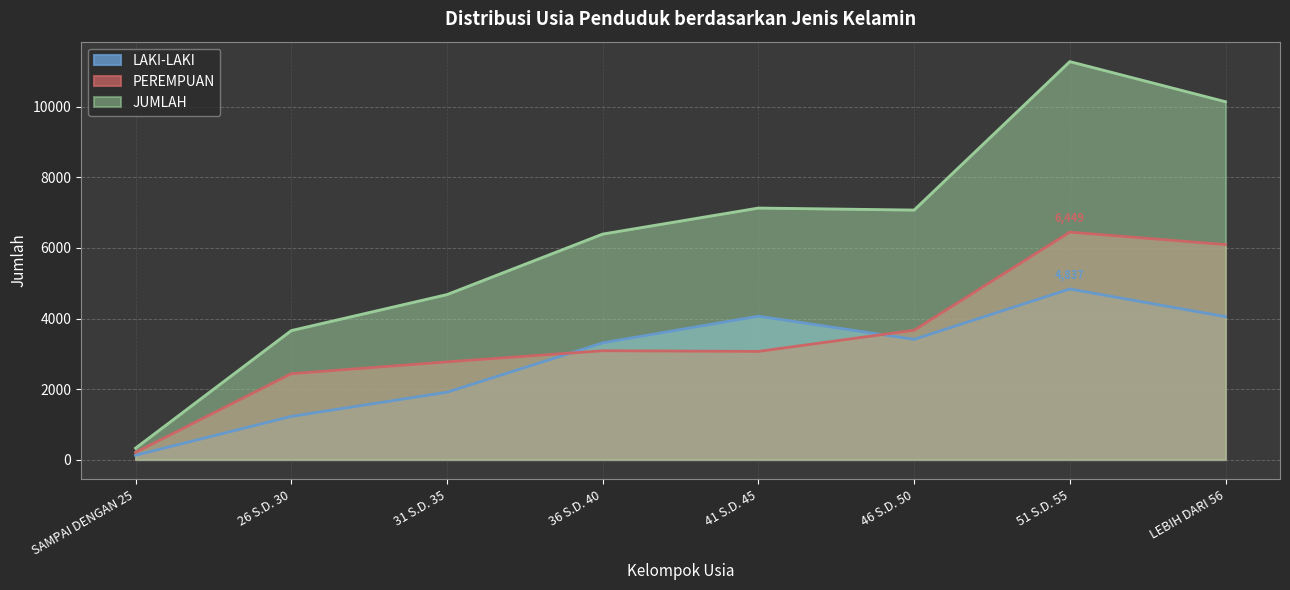

At how many categories does at least one series exceed 4109?

6